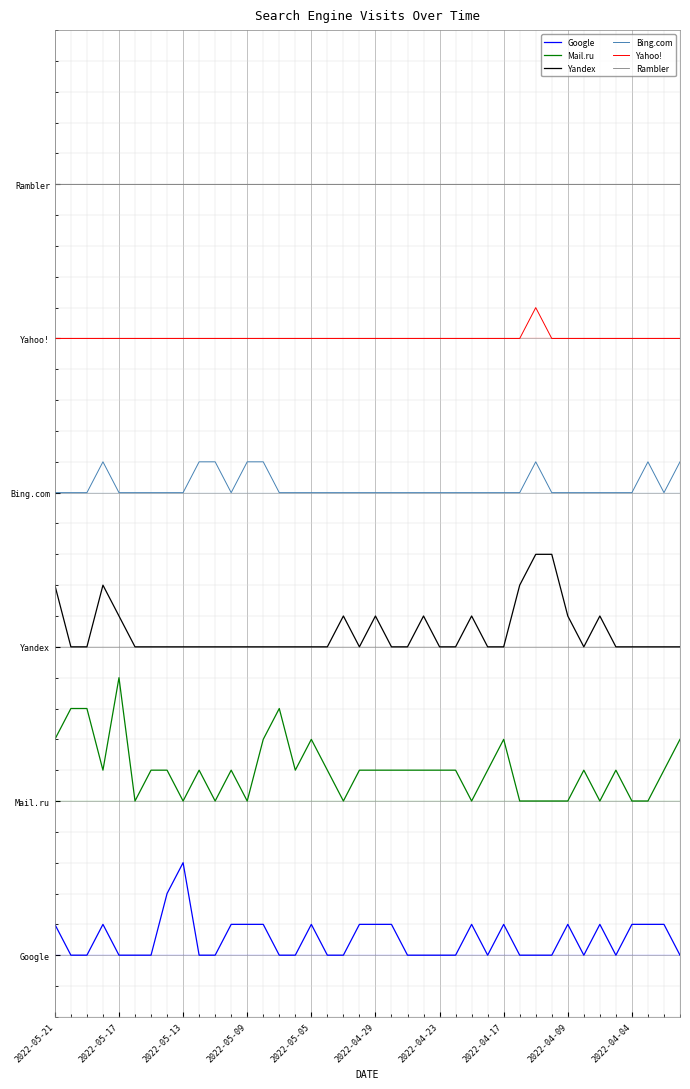

What are all the series names shown in the legend?

Google, Mail.ru, Yandex, Bing.com, Yahoo!, Rambler